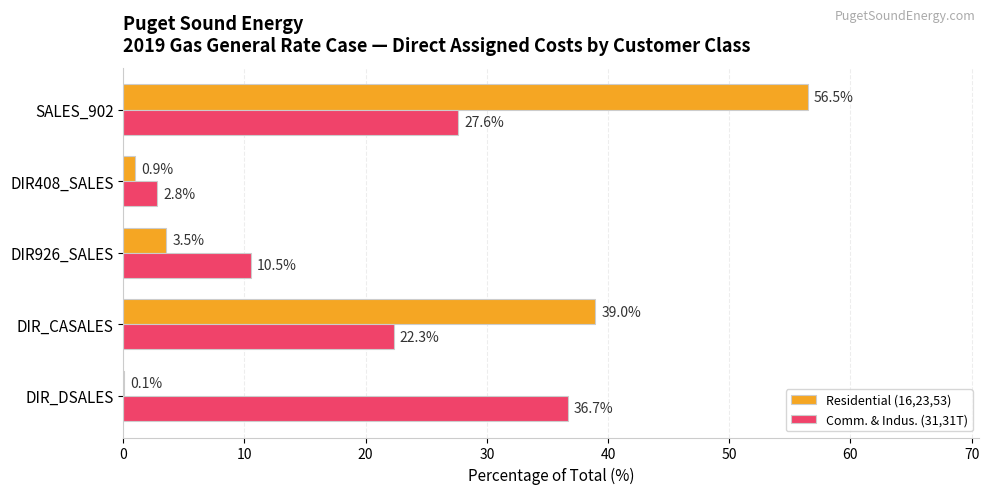

Which category has the highest value across all series?

SALES_902